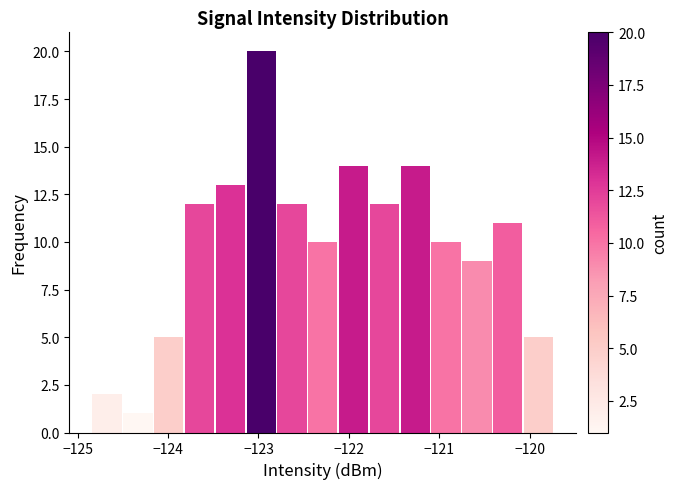

Around what value on the x-axis is the tallest bar? Give the approximate position of its centre, as read against the axis.

-123.0